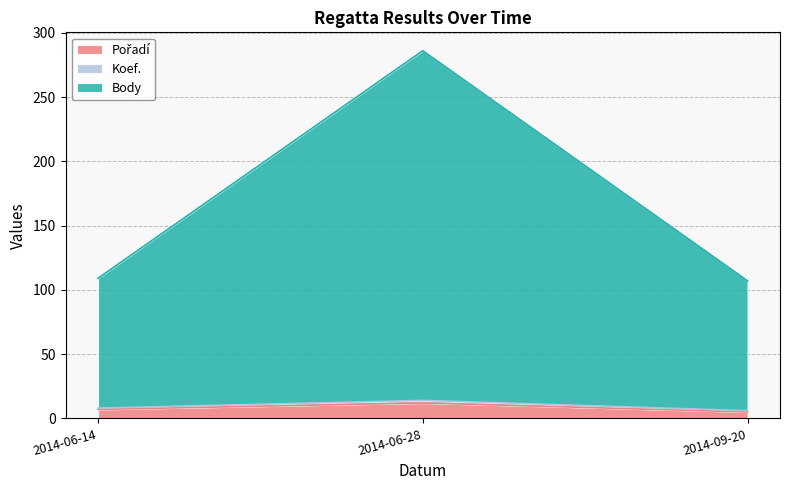

At which category is the sum across all series the highest?

2014-06-28